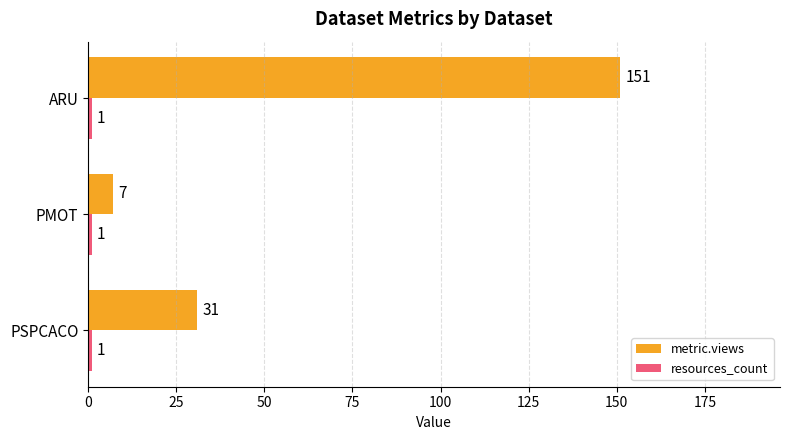

What is the difference between the maximum and second lowest values in the metric.views series?

120